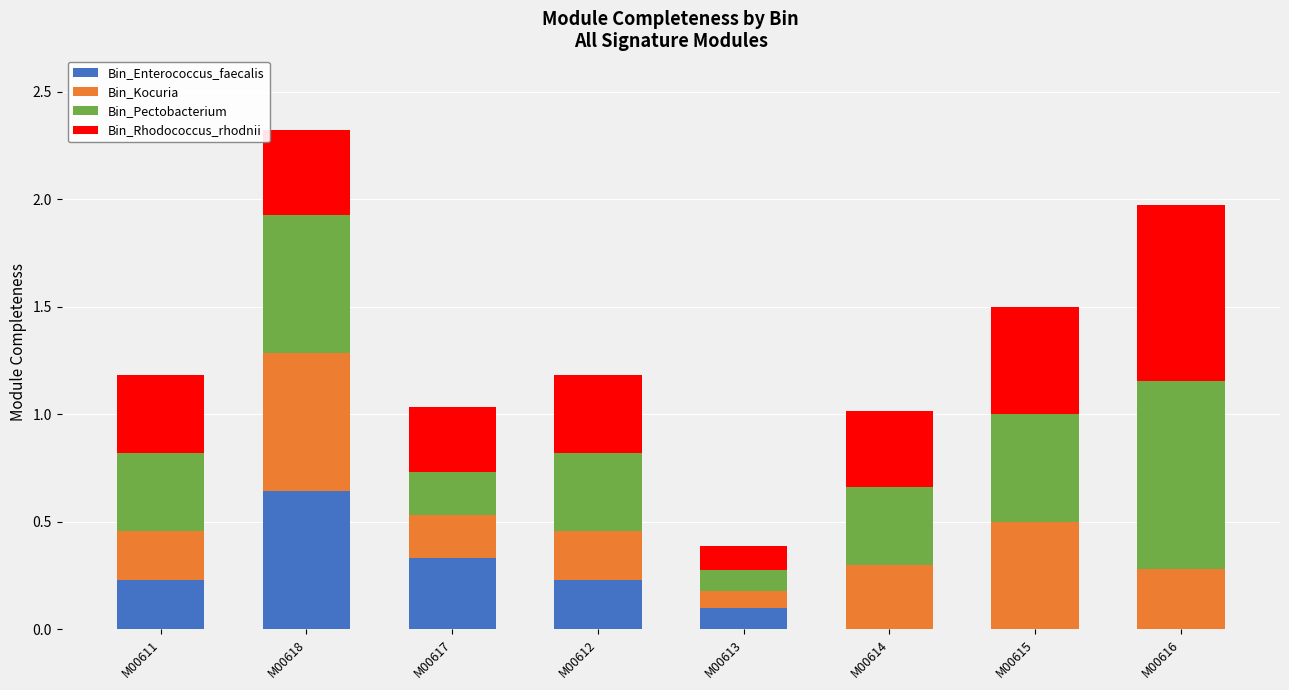

The Bin_Enterococcus_faecalis series shows 0.0 at M00614. True or false?

True